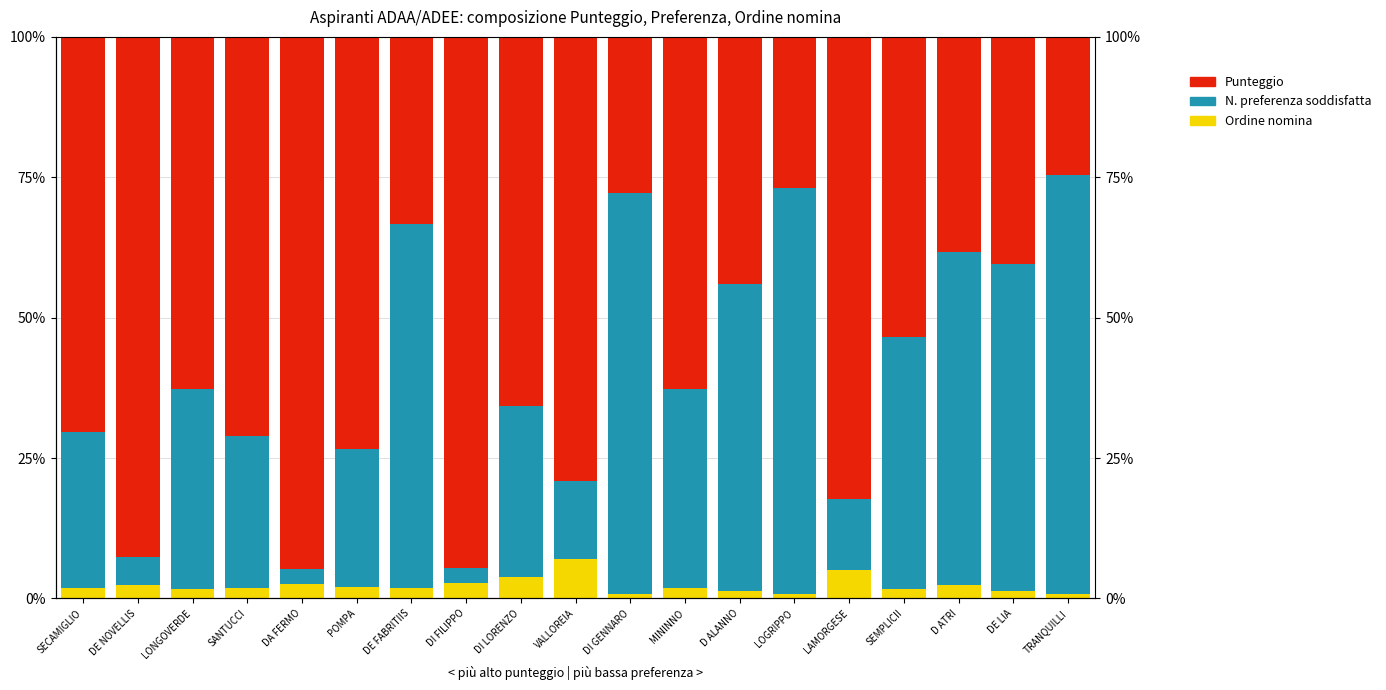

How many bars are there in each group?

3